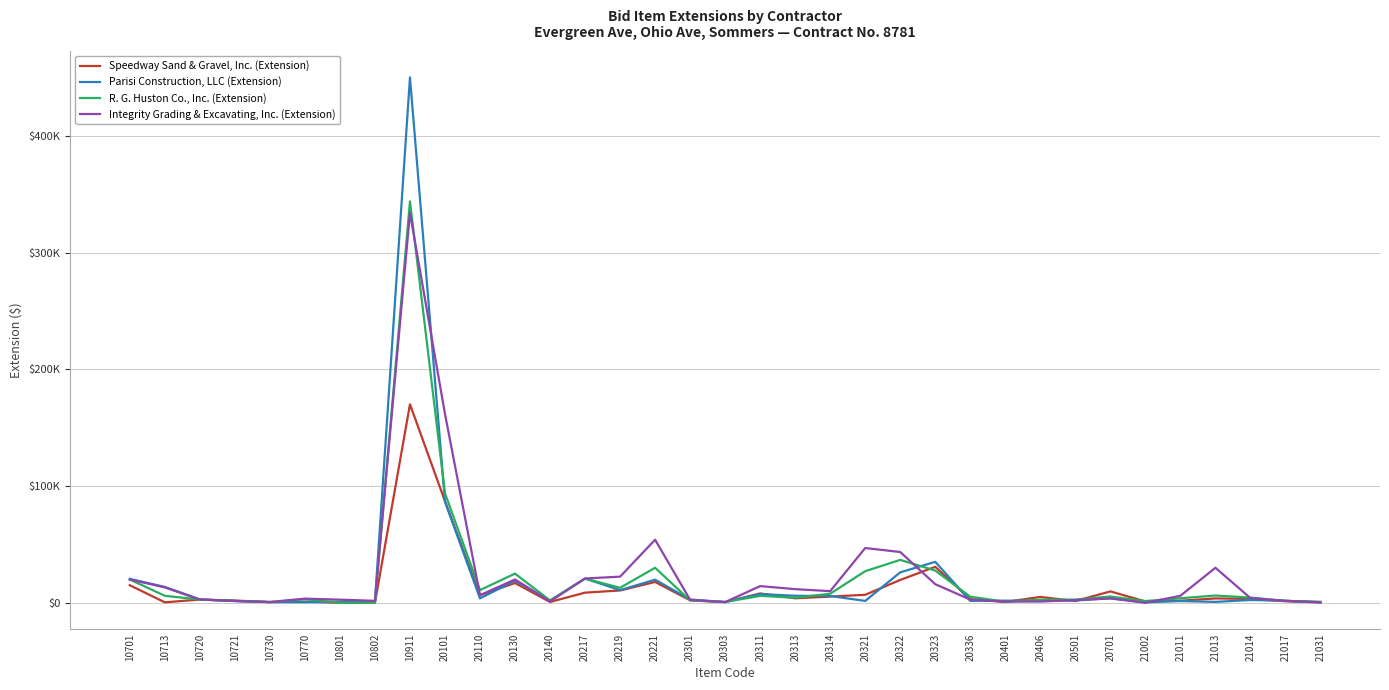

True or false: R. G. Huston Co., Inc. (Extension) has a value of 5940.0 at 20311.

True